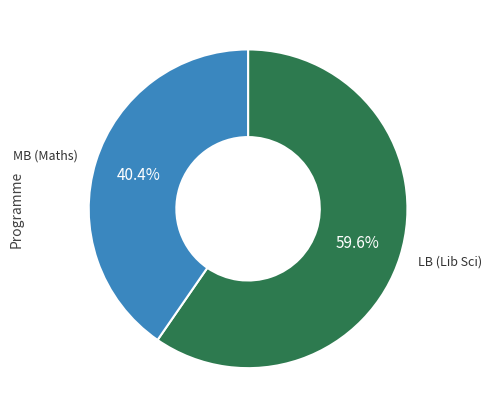

What is the smallest slice in the pie chart?

MB (Maths)